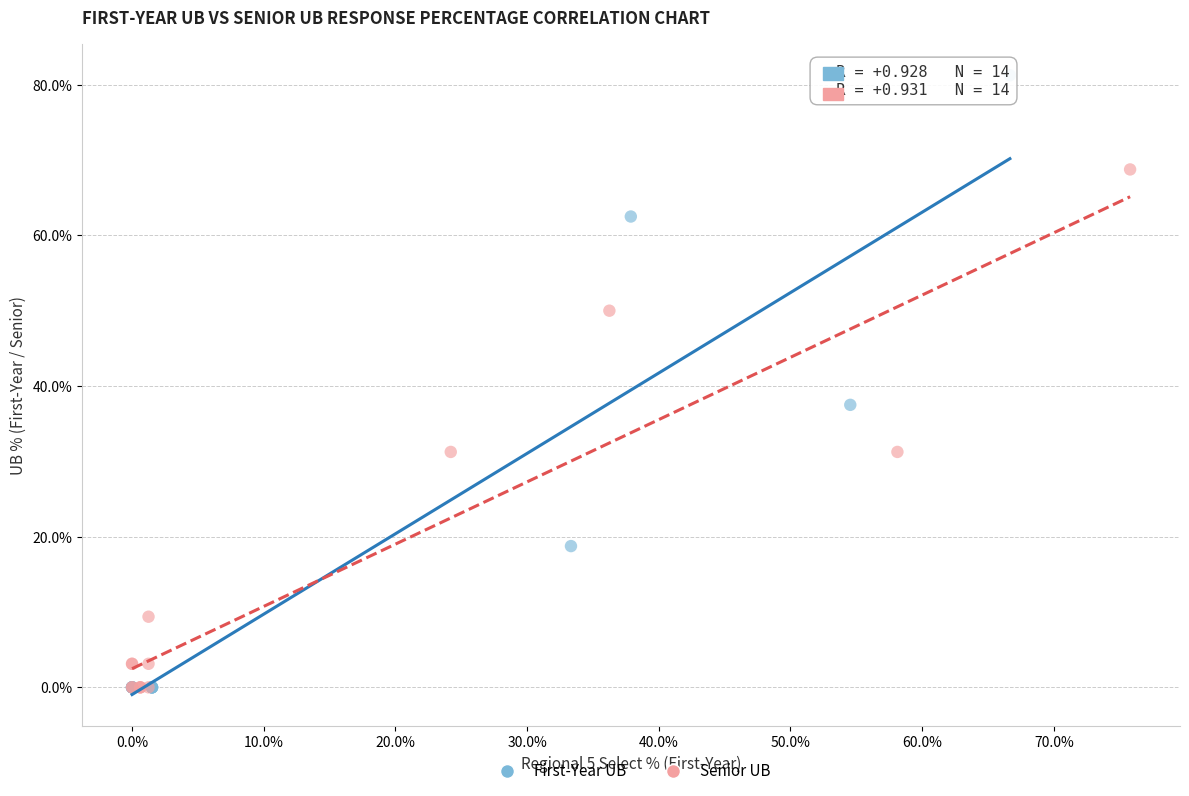

Which series has the widest spread of Y values?

First-Year UB